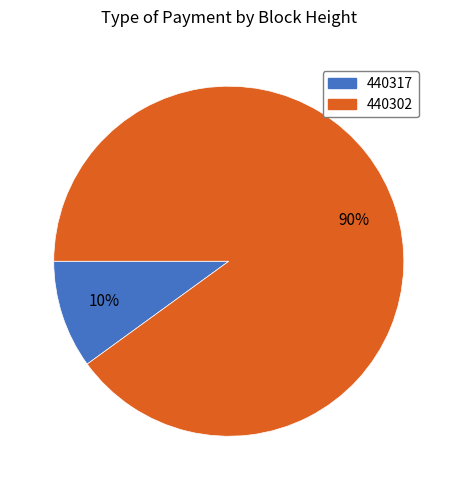

Count the number of slices in the pie.

2